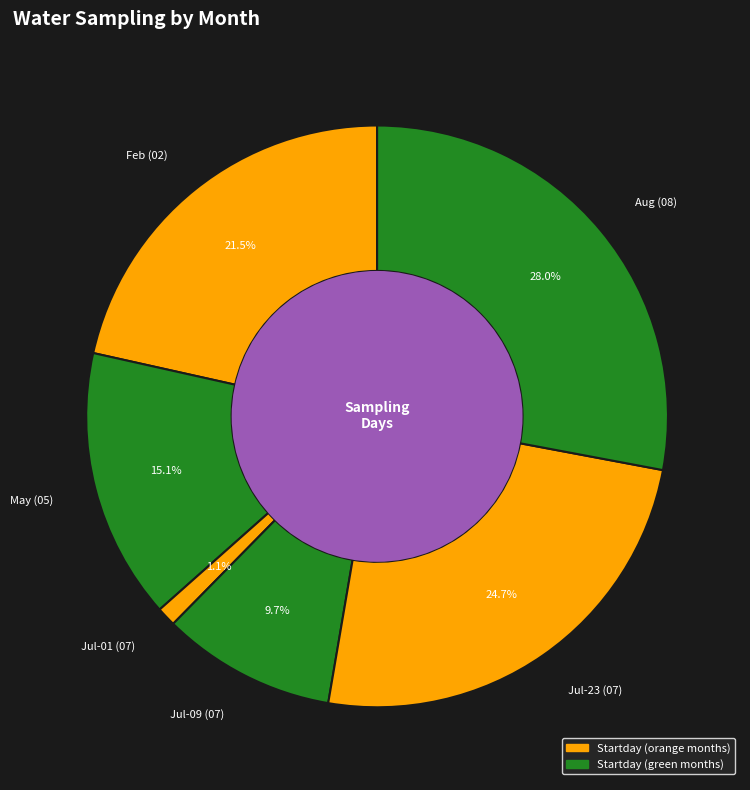

Combined, what portion of the pie is Jul-23 (07) and Jul-01 (07)?

25.8%